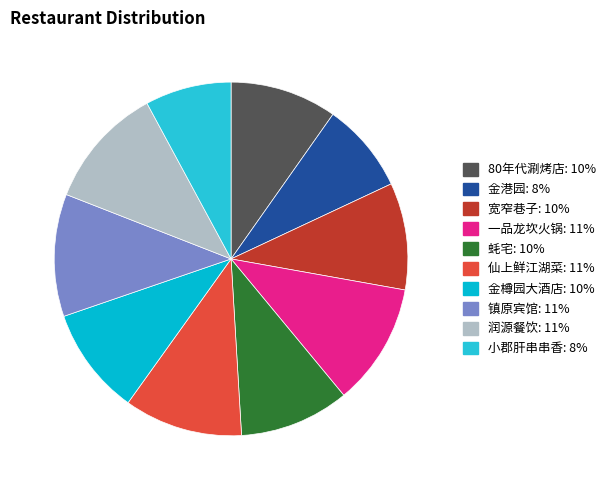

Does 蚝宅 account for over 50% of the chart?

No